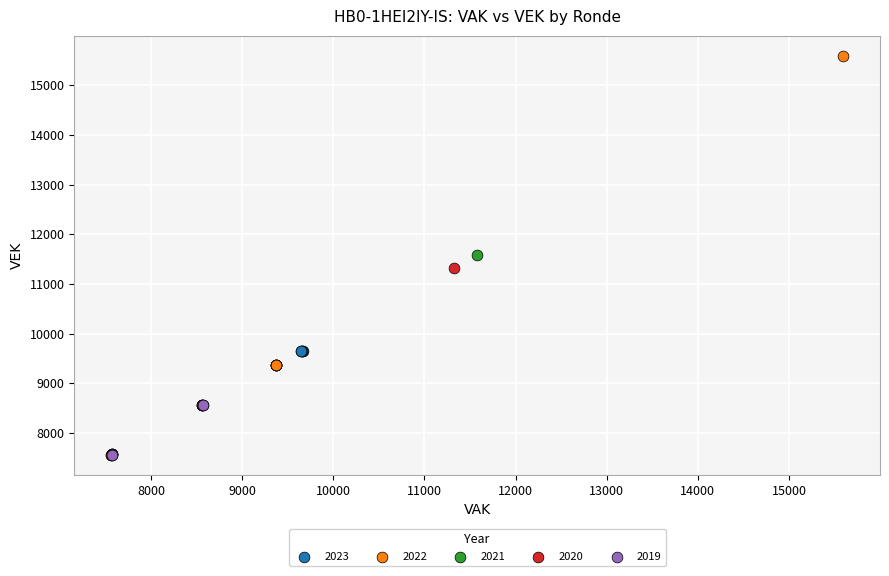

Which series reaches the maximum Y coordinate?

2022